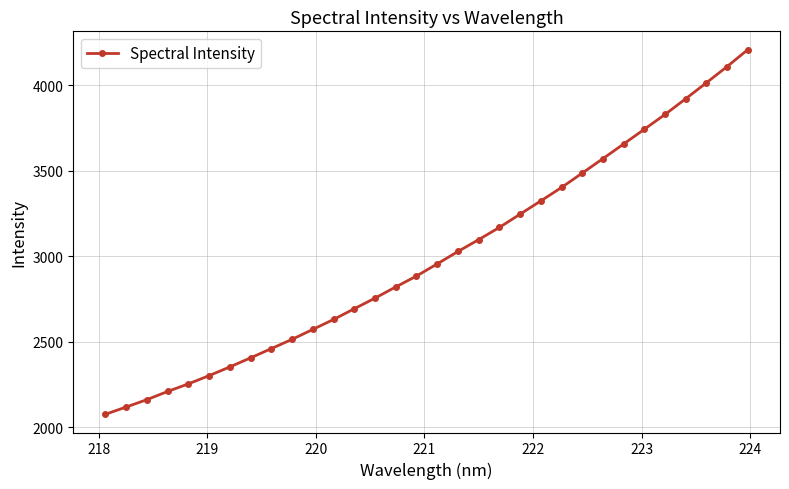

What is the difference between the second highest and minimum values?

2033.4